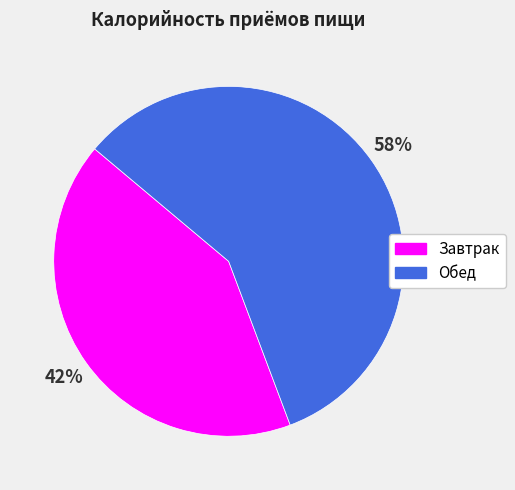

Combined, do Завтрак and Обед account for over 50%?

Yes